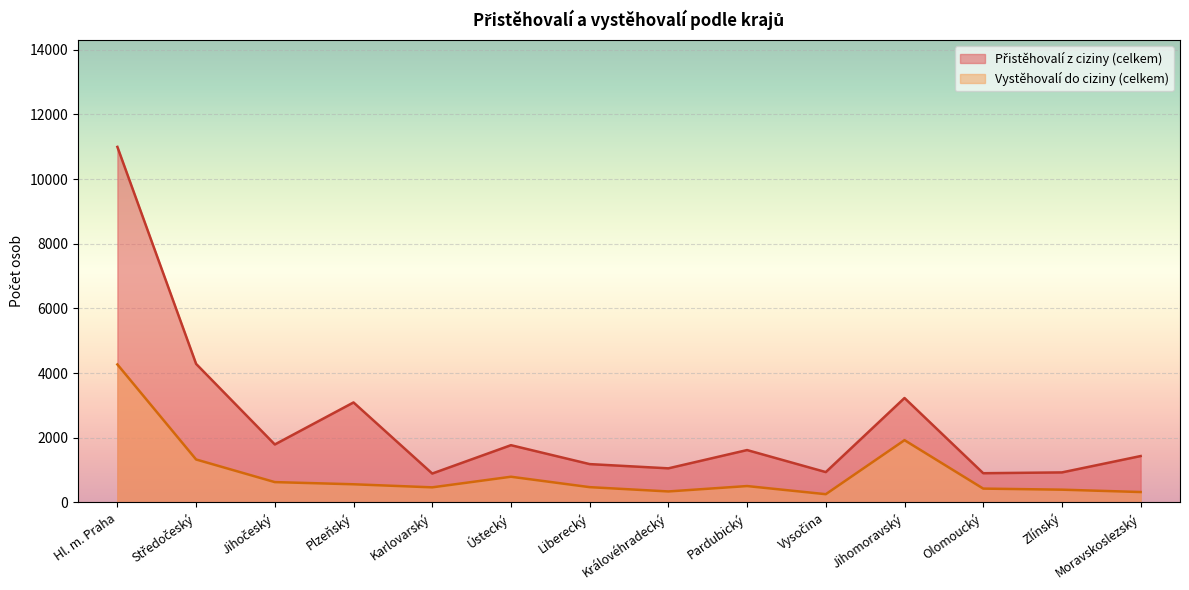

Is the value of Vystěhovalí do ciziny (celkem) at Liberecký greater than the value of Přistěhovalí z ciziny (celkem) at Jihomoravský?

No